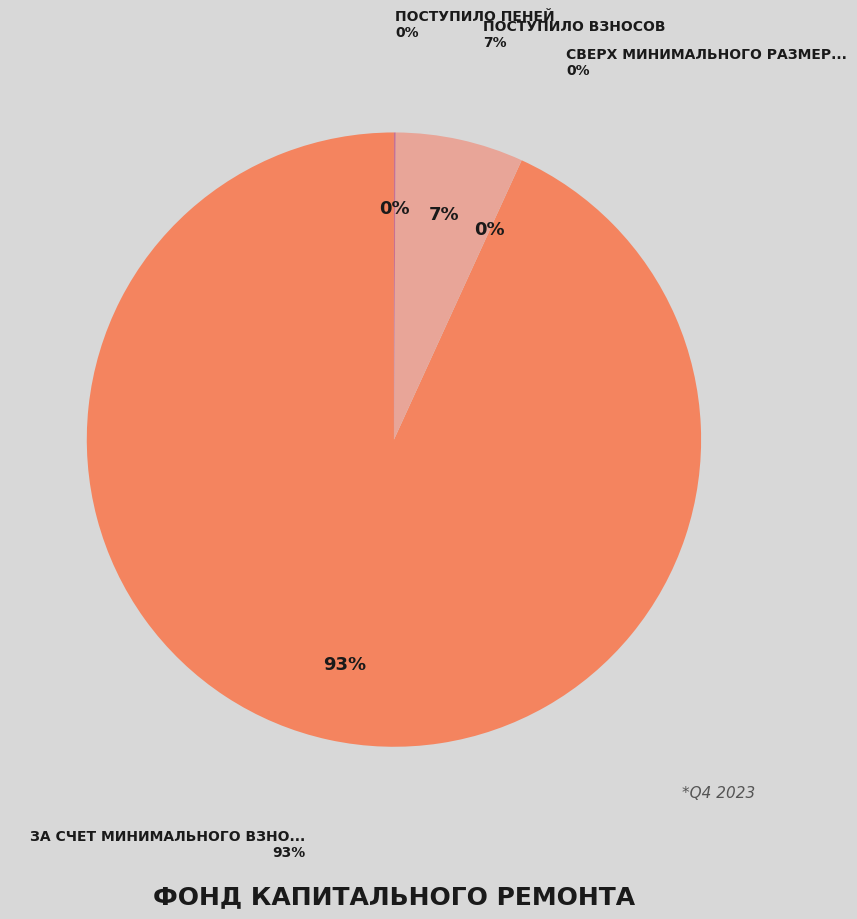

To the nearest percent, what is the average slice percentage?

25%